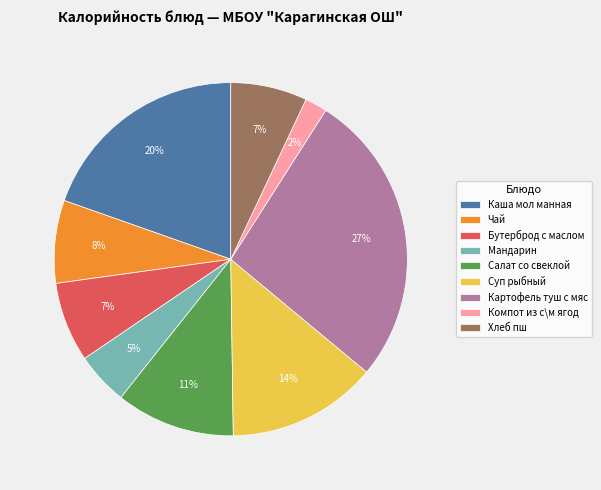

To the nearest percent, what is the difference between the largest and smallest slice percentages?

25%